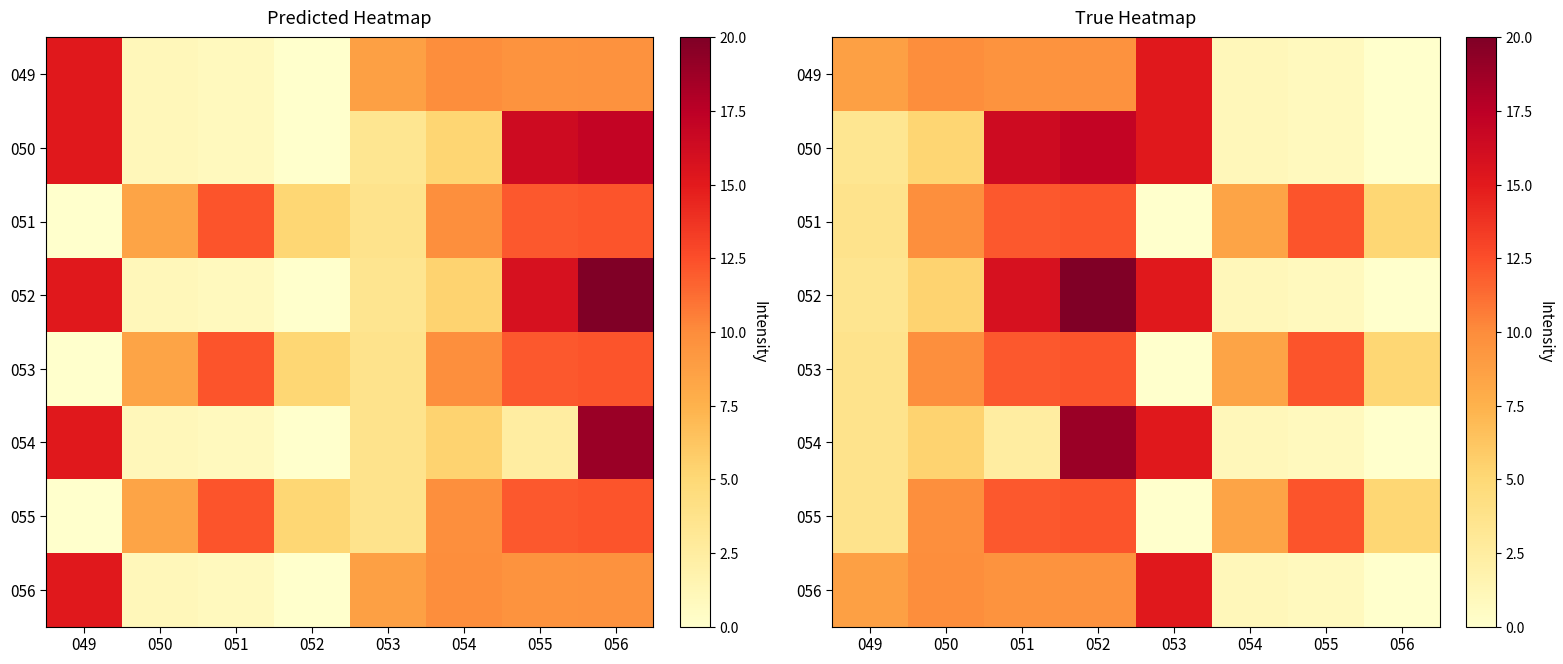

Rank the categories by 056 value from lowest to highest.

056, 055, 054, 049, 051, 052, 050, 053